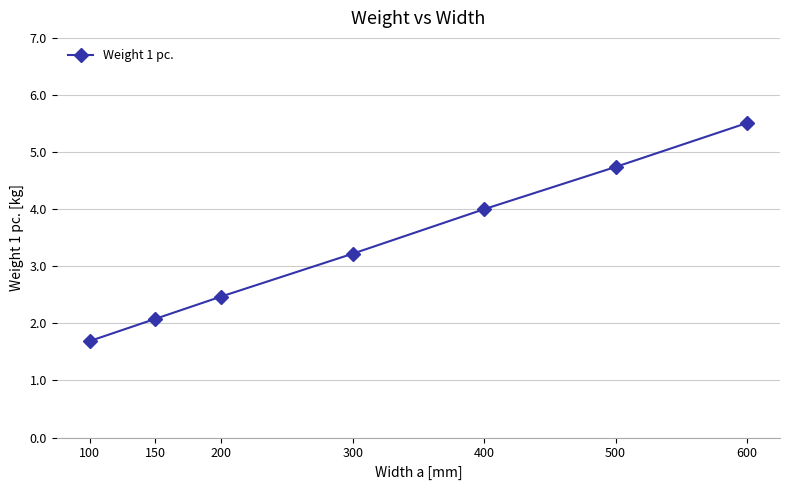

Does the chart display data point markers on the line(s)?

Yes